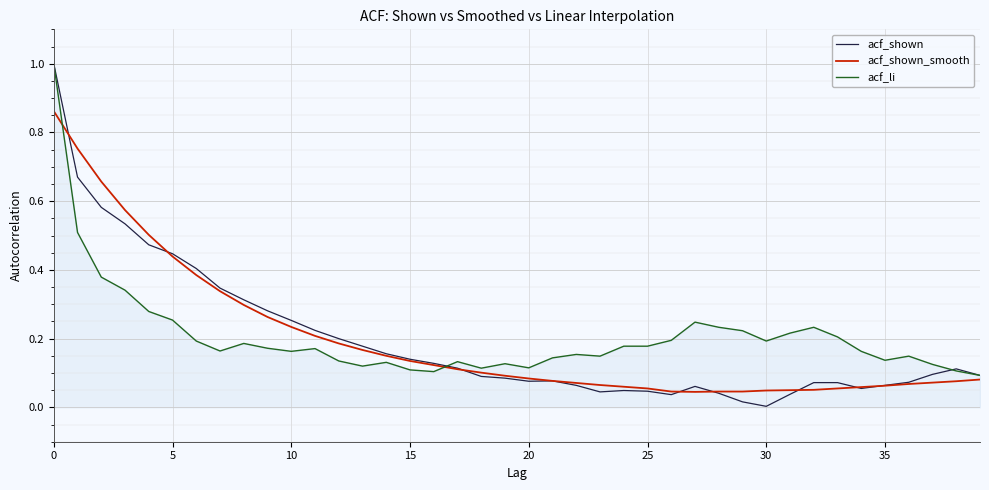

What is the maximum value for acf_shown?

1.0